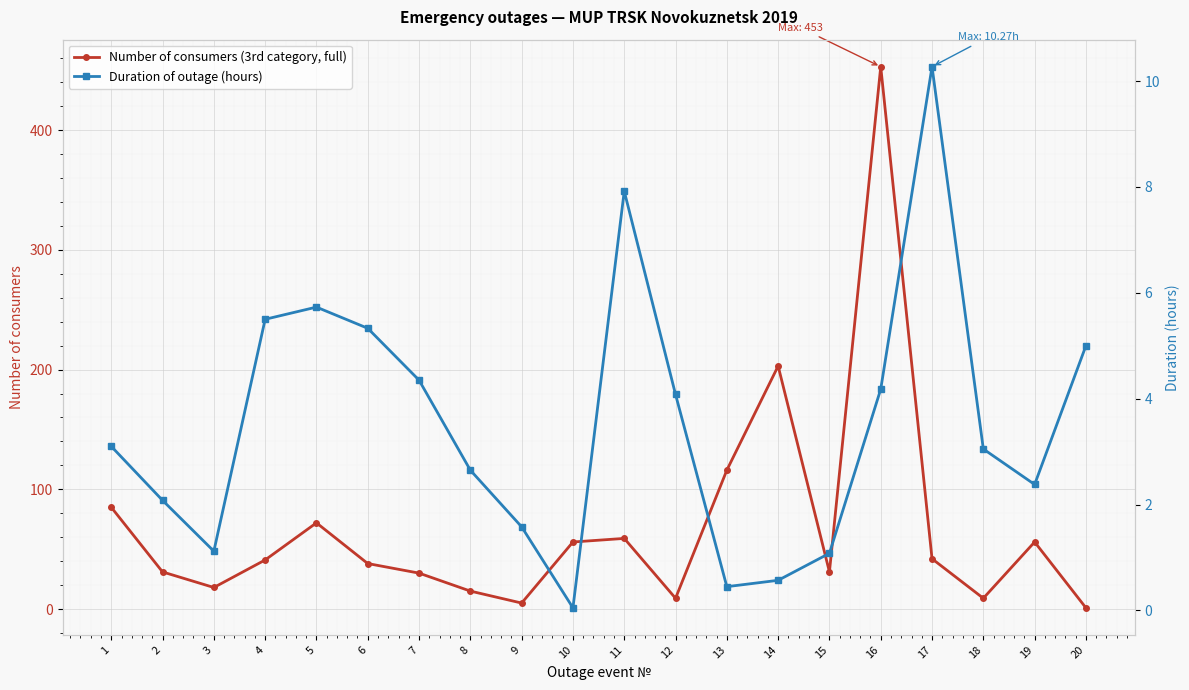

Where is the first local minimum for Duration of outage (hours)?

3